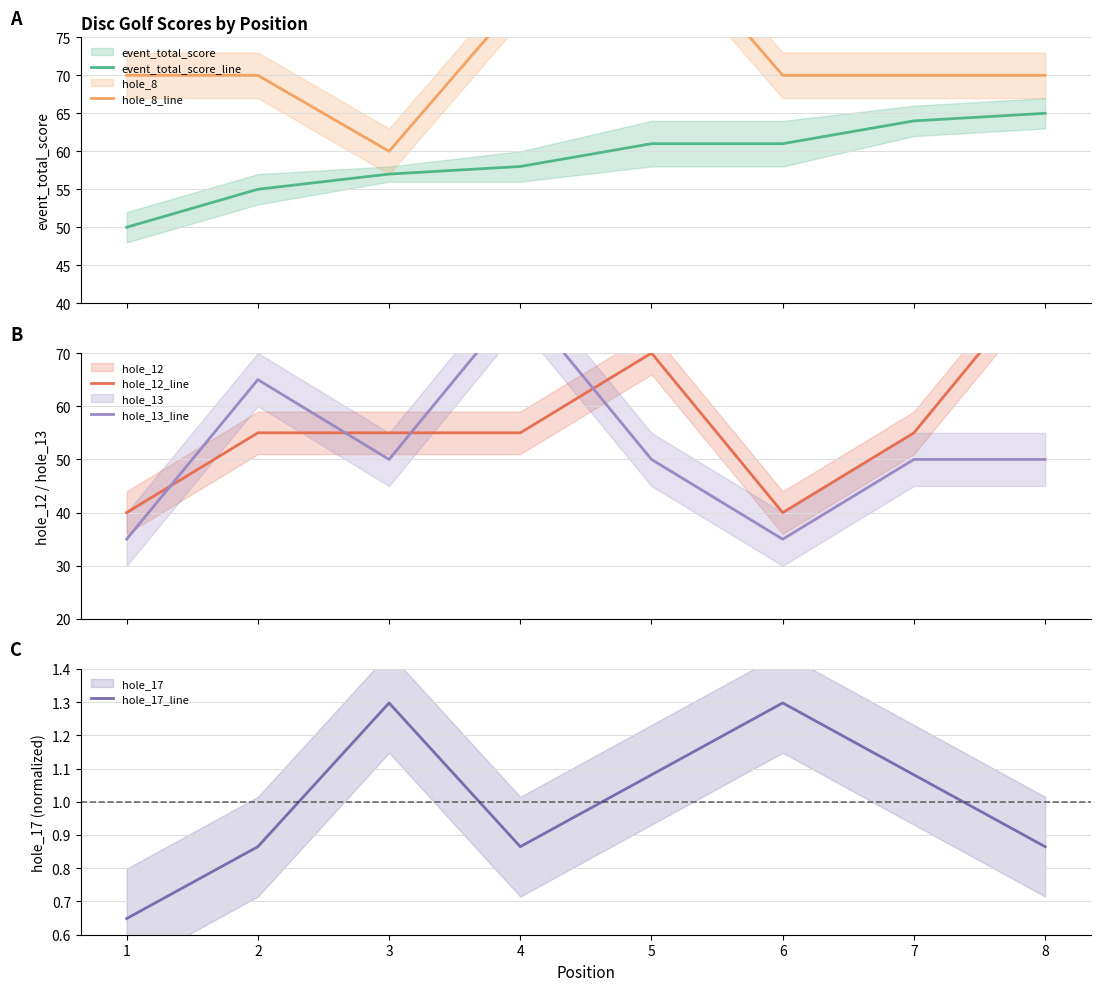

Which category has the lowest value across all series?

1